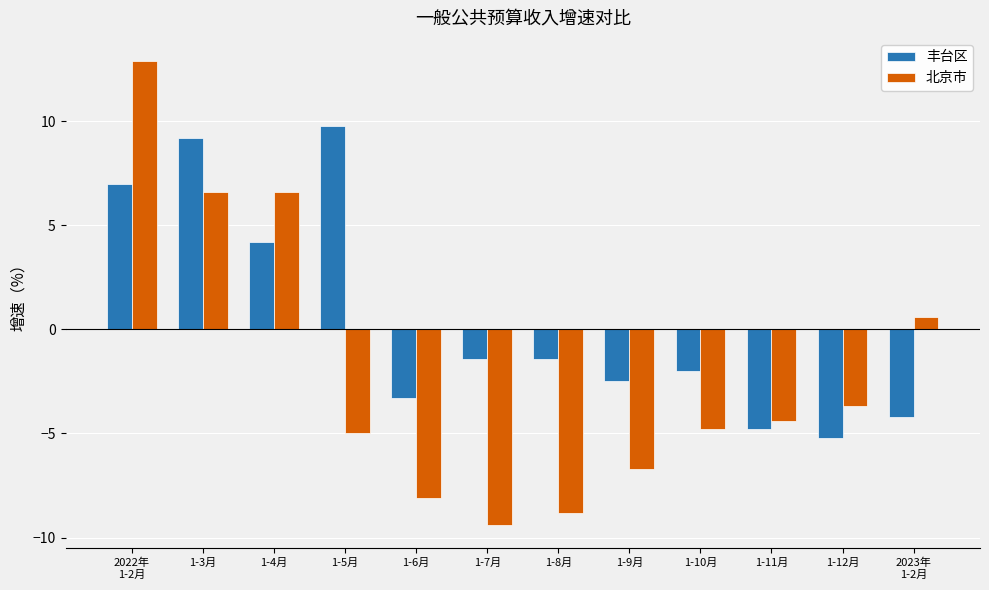

What are all the series names shown in the legend?

丰台区, 北京市